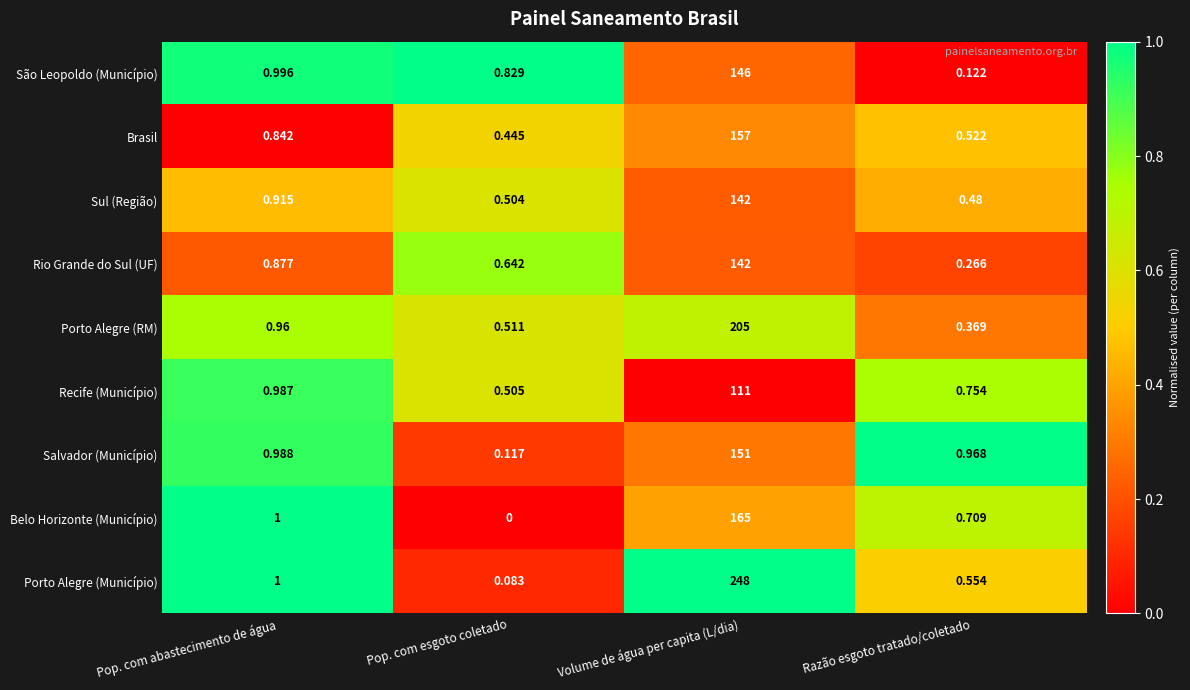

Which series has the widest spread of values?

Porto Alegre (Município)